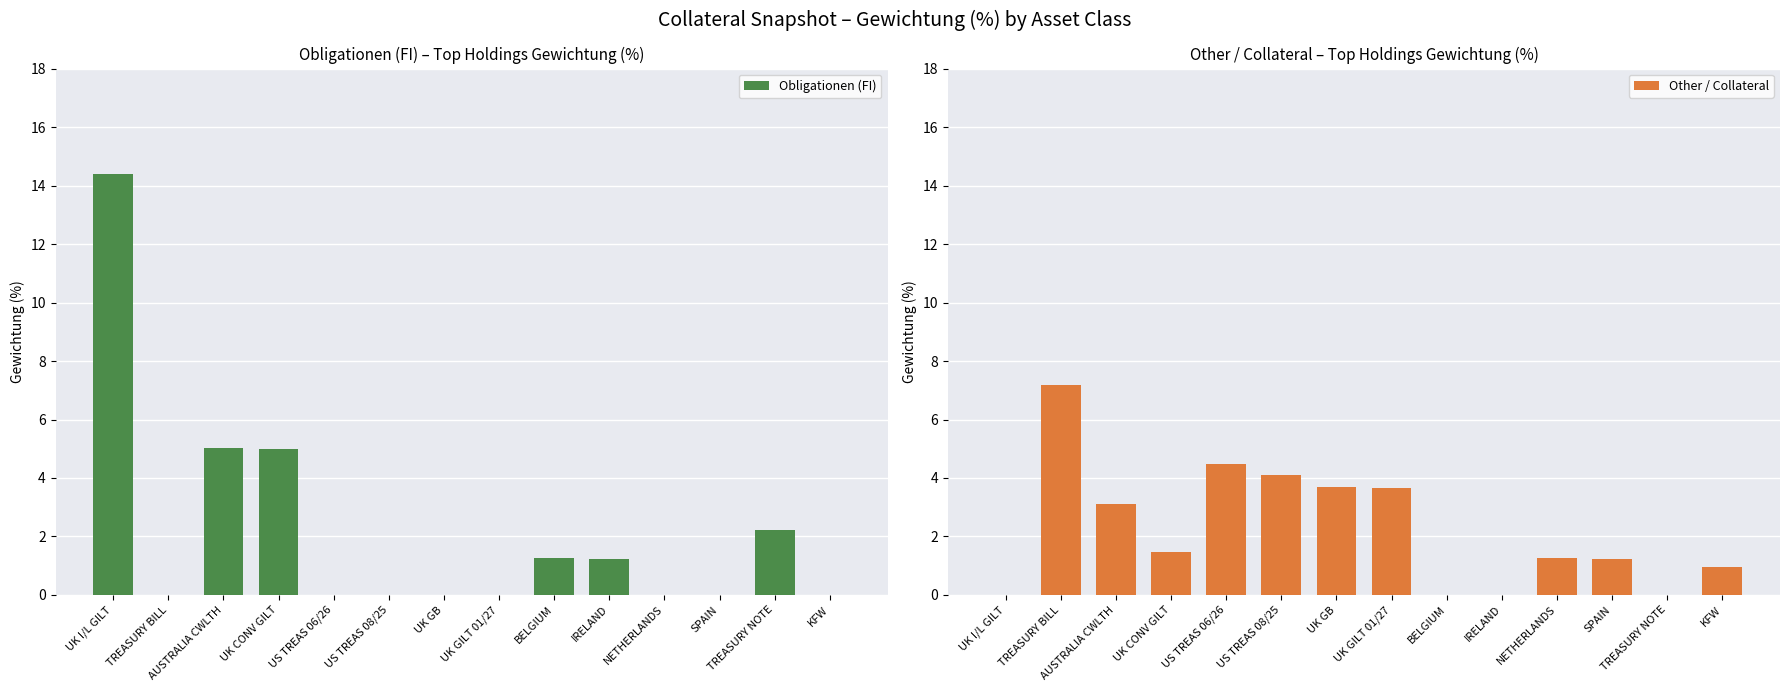

Which category has the lowest value in the Obligationen (FI) series?

TREASURY BILL